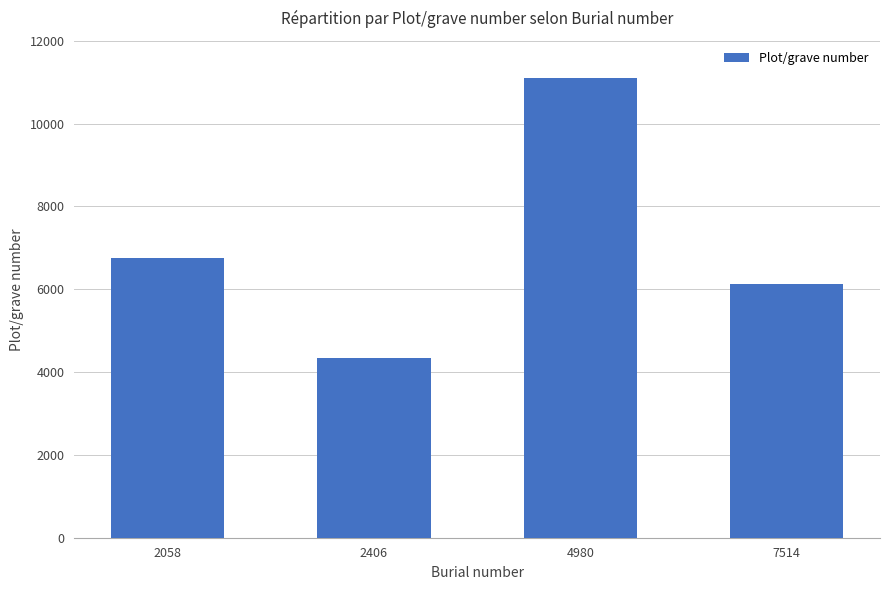

What is the difference between the values at 4980 and 2406?

6760